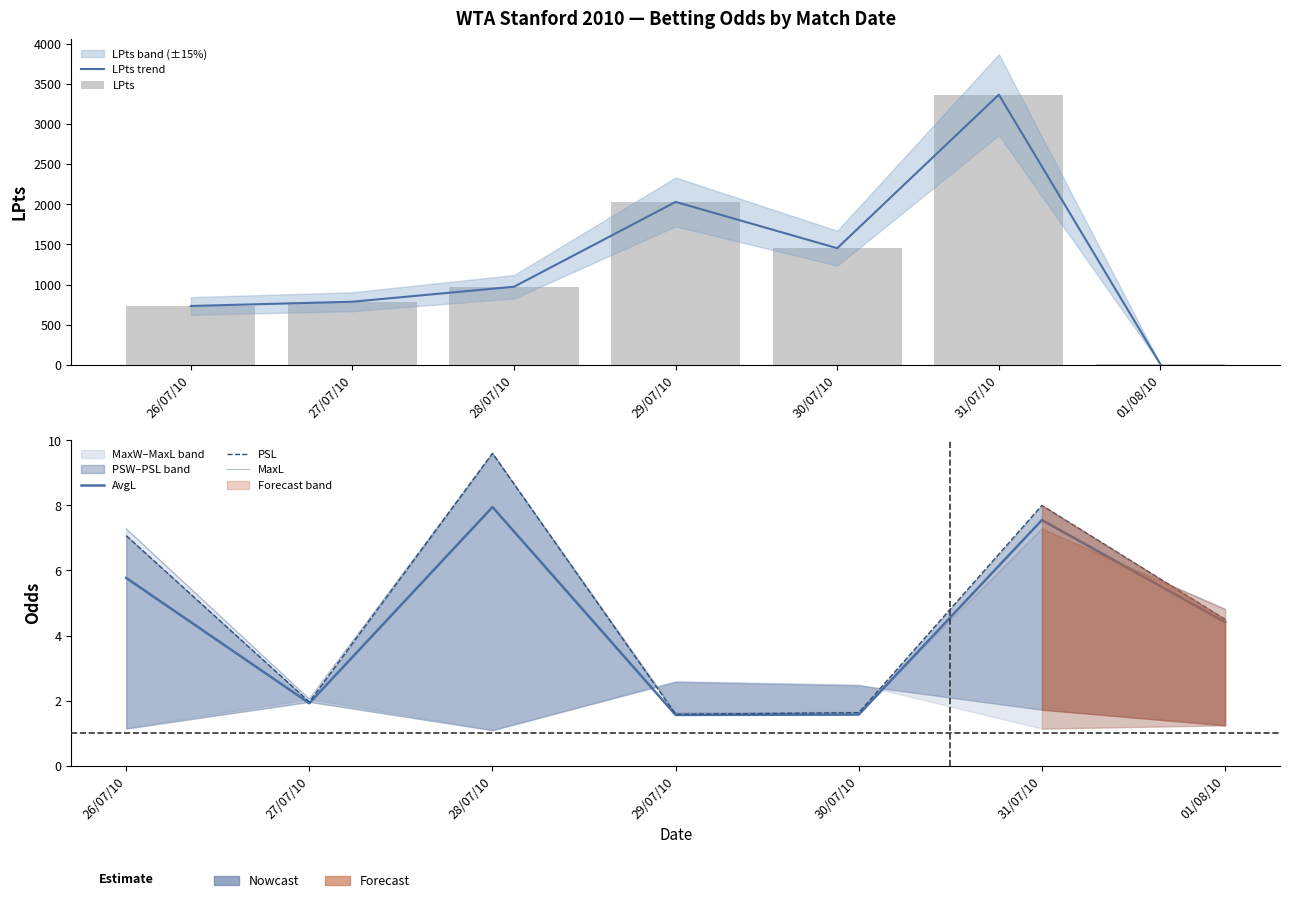

What is the sum of the MaxL values at 29/07/10 and 28/07/10?

11.2